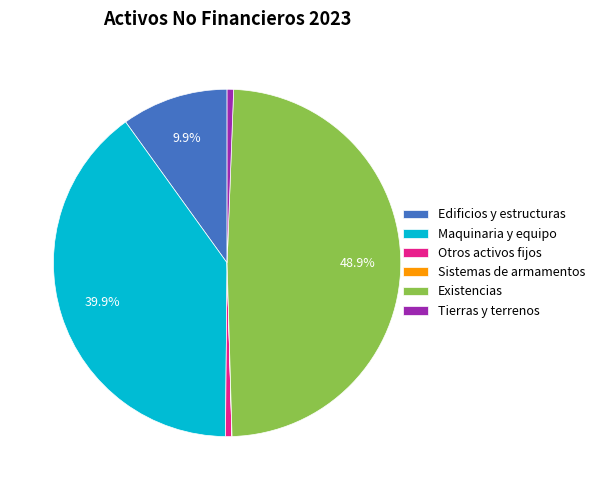

What percentage is the Existencias slice, to the nearest percent?

49%